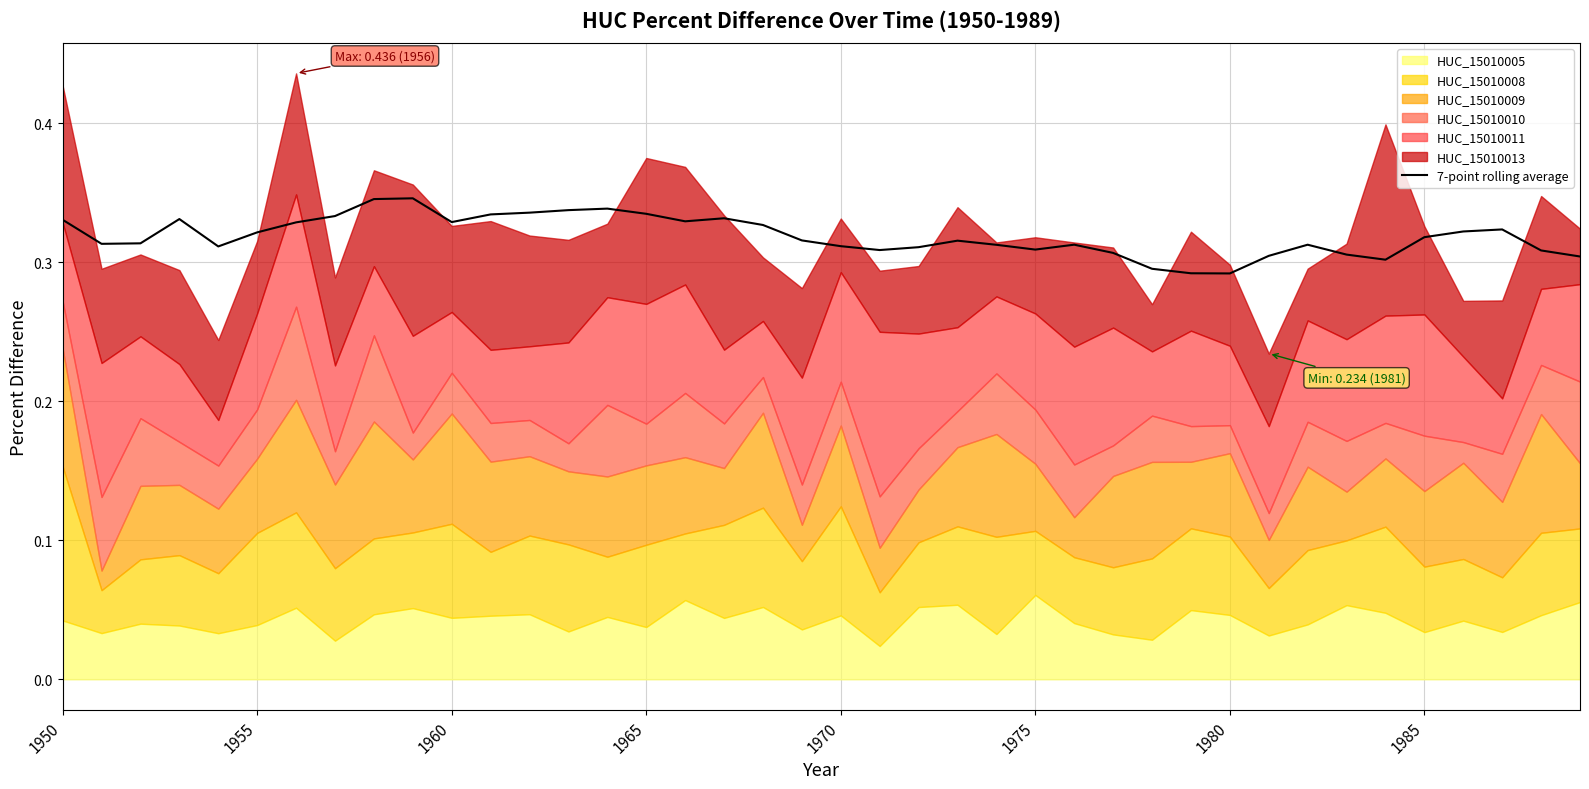

How many interior local valleys (lower than both neighbors) does the data have?

8